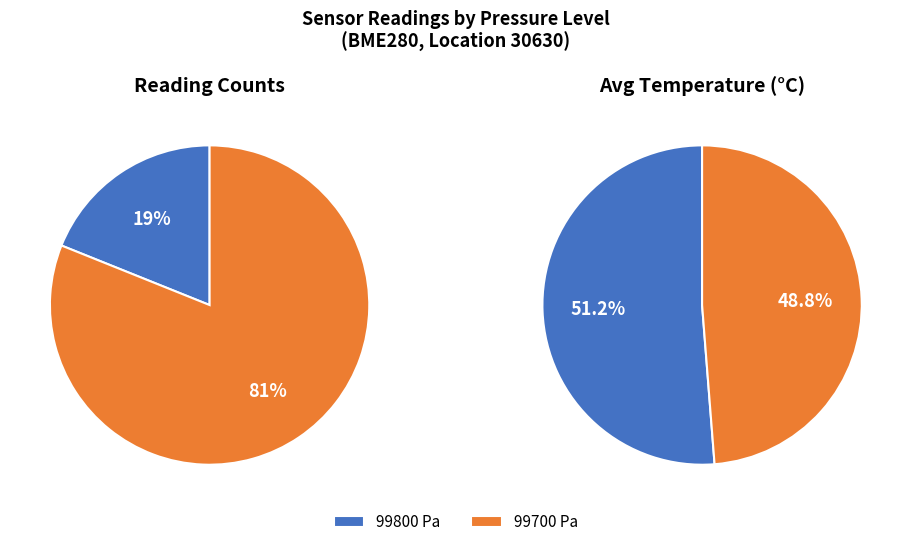

True or false: 99400 accounts for 24% of the total.

False